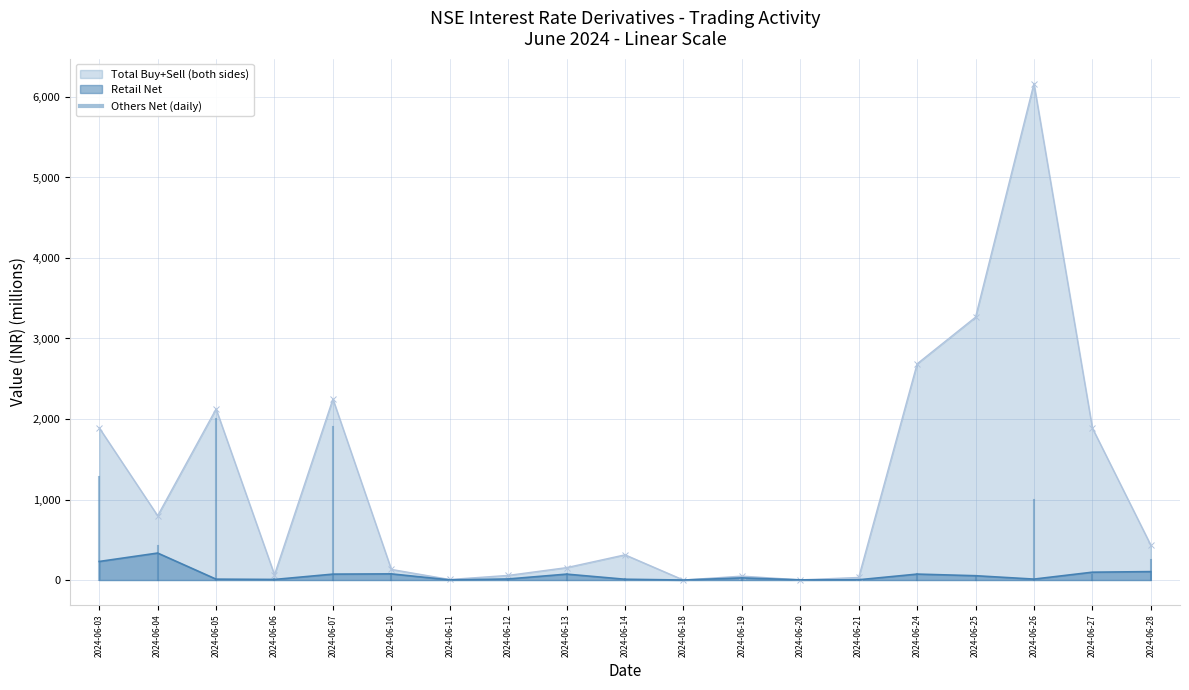

What is the total value across all series at 2024-06-19?

74.7